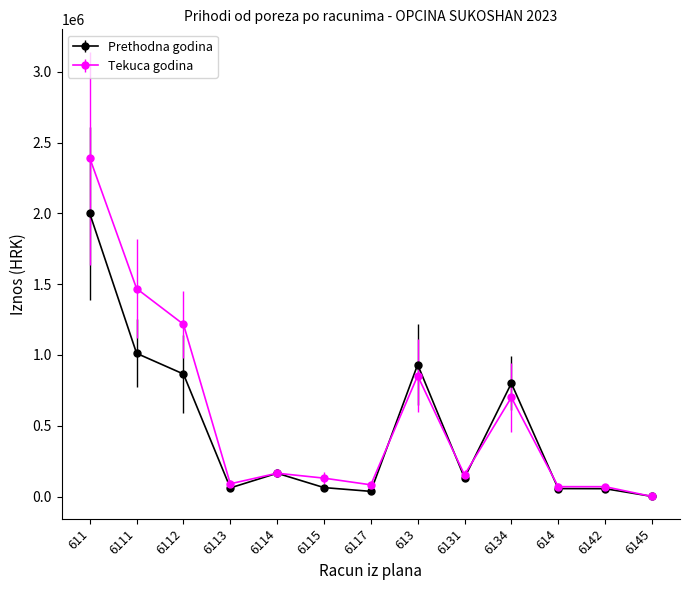

Where does the Tekuca godina series first go above 152917?

611